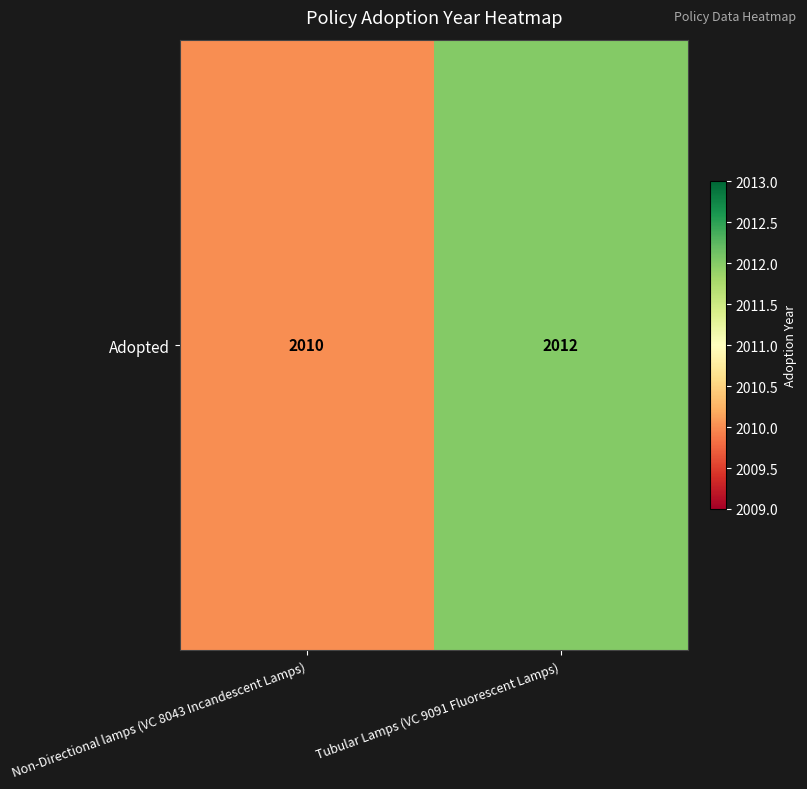

Count the number of data series in this chart.

1